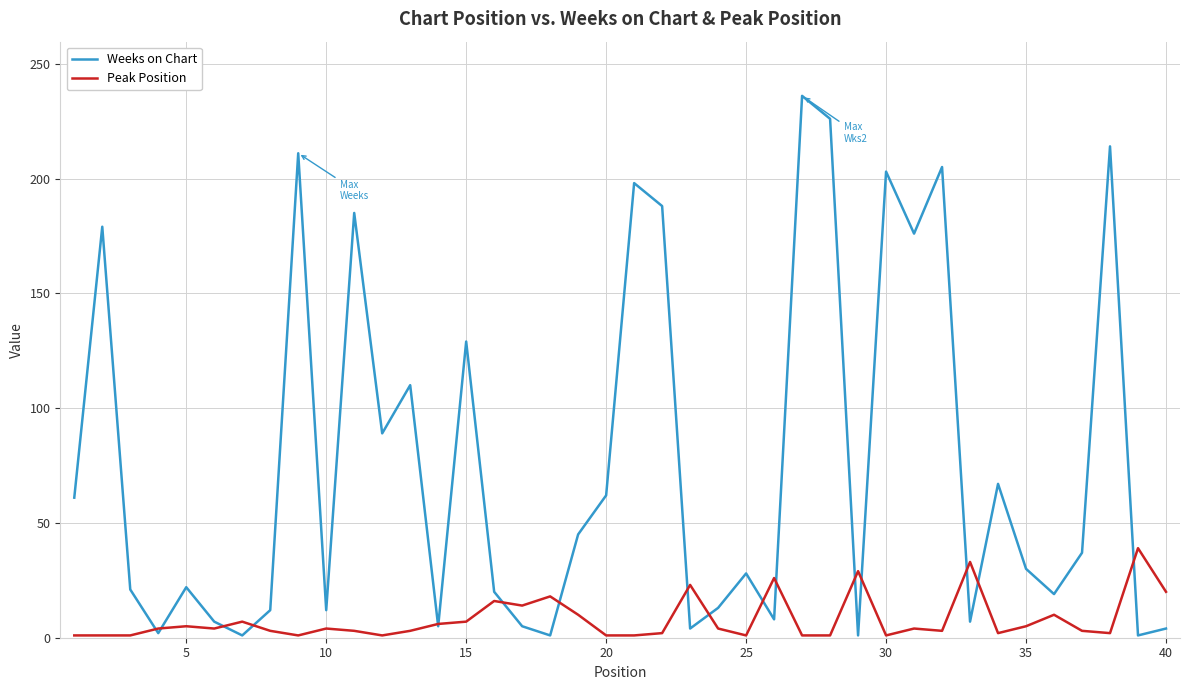

Which series has the largest total across all categories?

Weeks on Chart